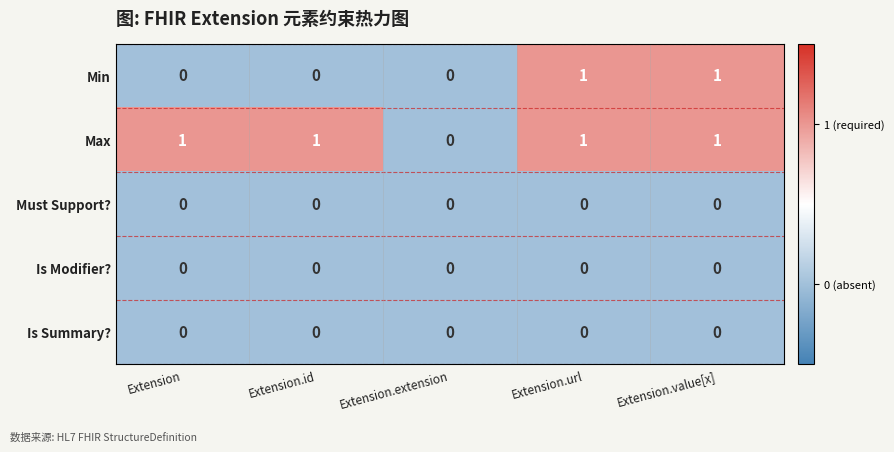

Between Extension and Extension.extension, which series saw the biggest shift?

Max